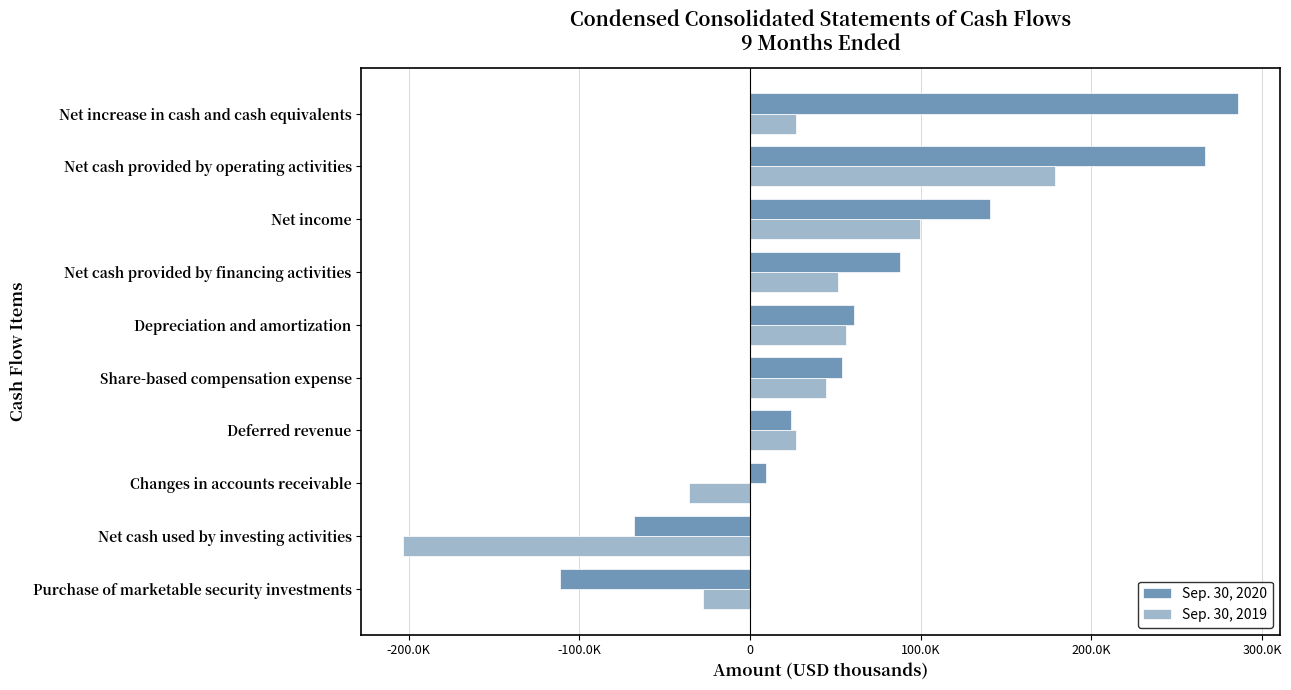

List the series in order of their peak value, highest first.

Sep. 30, 2020, Sep. 30, 2019